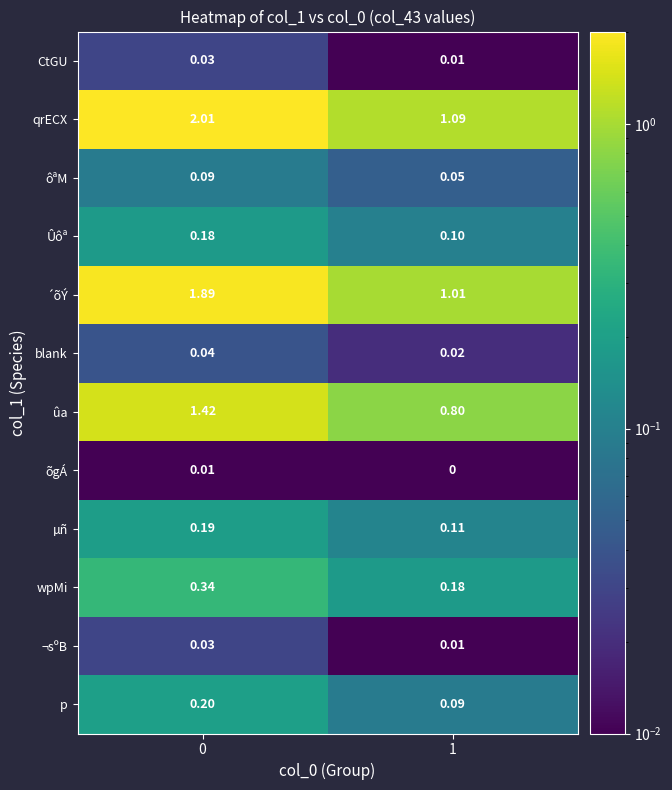

Is the value of µñ at 1 greater than the value of ôªM at 0?

Yes